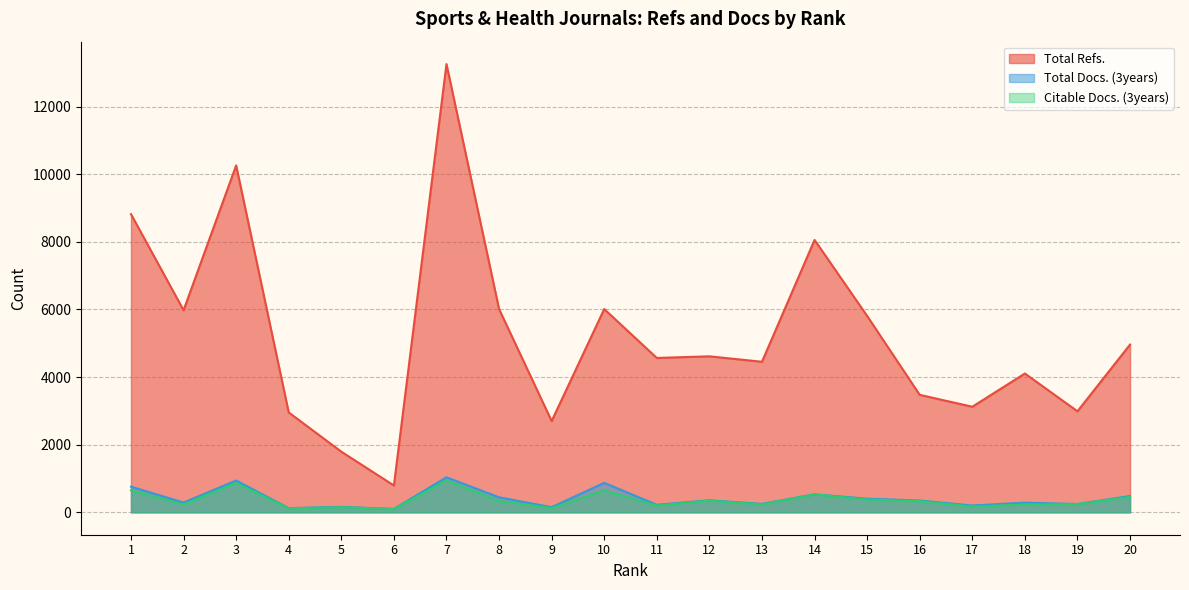

Reading left to right, extract all data points from this chart.

Total Refs.: 8819	5976	10259	2953	1793	793	13256	6012	2699	6011	4565	4613	4452	8055	5808	3474	3122	4105	2988	4961
Total Docs. (3years): 759	288	940	124	161	101	1036	444	152	871	222	356	249	532	403	349	201	286	245	482
Citable Docs. (3years): 651	232	868	118	152	97	944	337	127	648	200	346	233	531	378	330	169	234	241	455